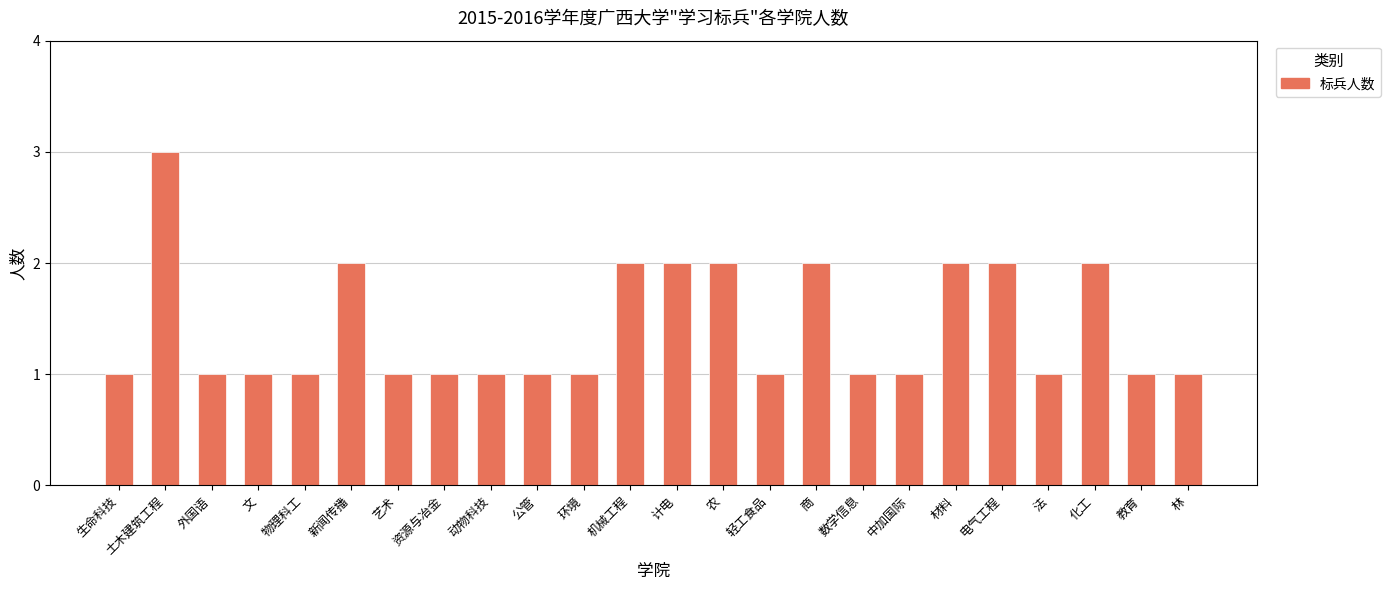

Reading left to right, list all the values displayed in this chart.

生命科技=1	土木建筑工程=3	外国语=1	文=1	物理科工=1	新闻传播=2	艺术=1	资源与冶金=1	动物科技=1	公管=1	环境=1	机械工程=2	计电=2	农=2	轻工食品=1	商=2	数学信息=1	中加国际=1	材料=2	电气工程=2	法=1	化工=2	教育=1	林=1